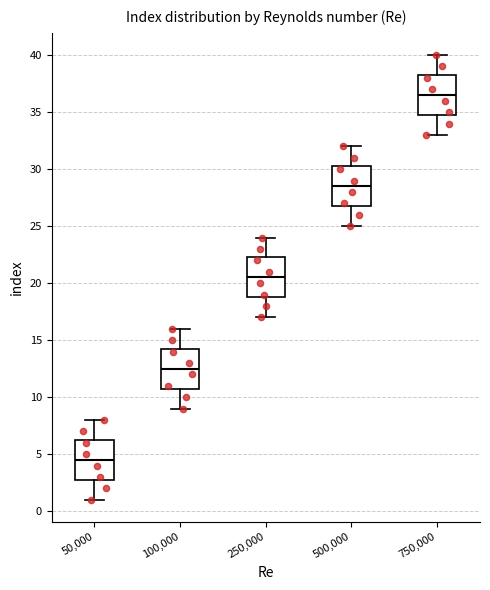

Which box has the lowest median line?

50,000